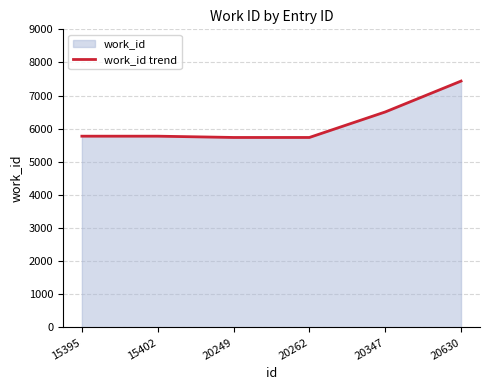

Where is the data nearest to the value 6587?

20347